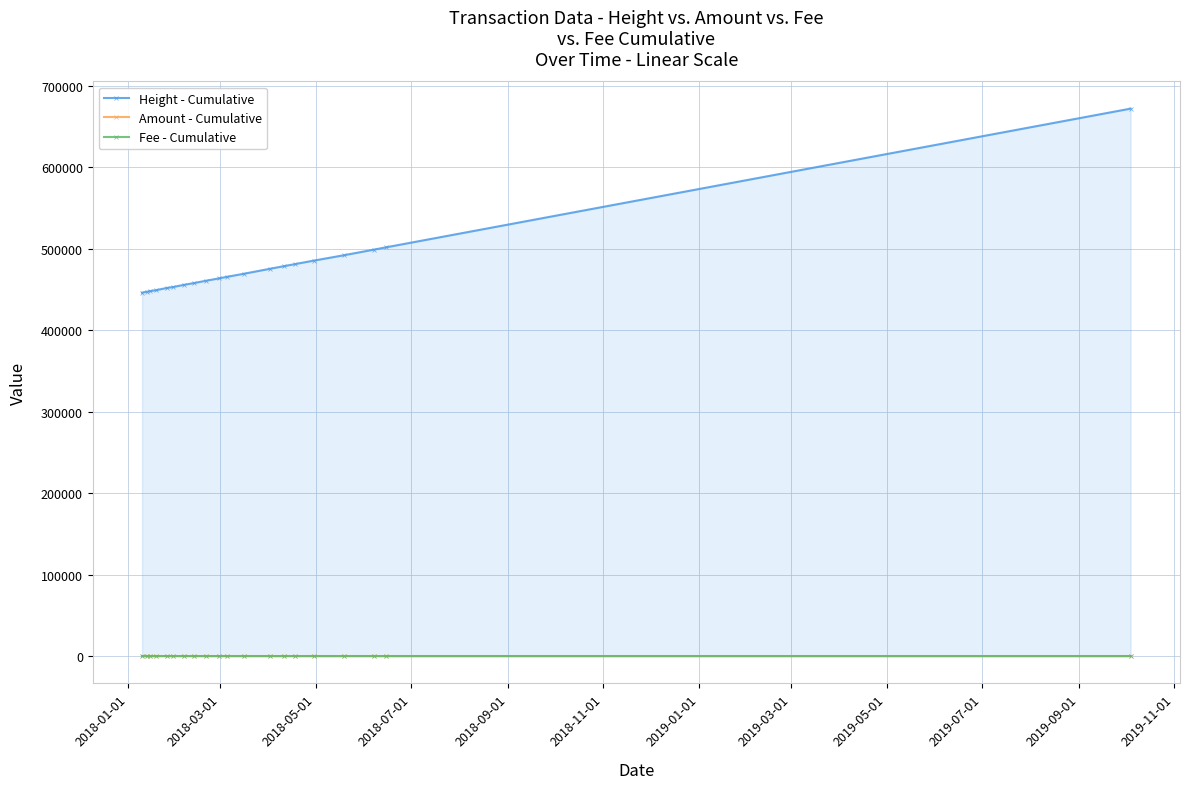

True or false: Fee - Cumulative and Height - Cumulative cross at least once.

False